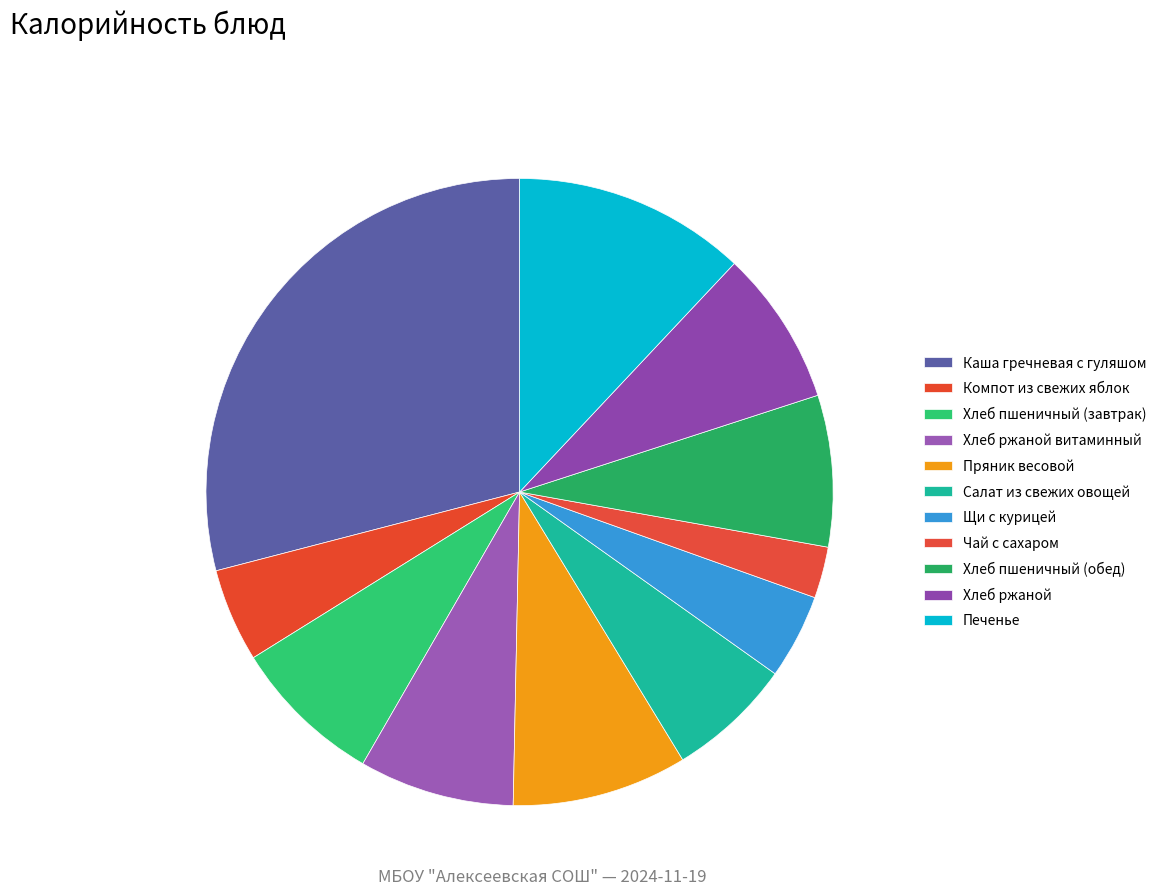

To the nearest percent, what percentage of the pie is Чай с сахаром?

3%